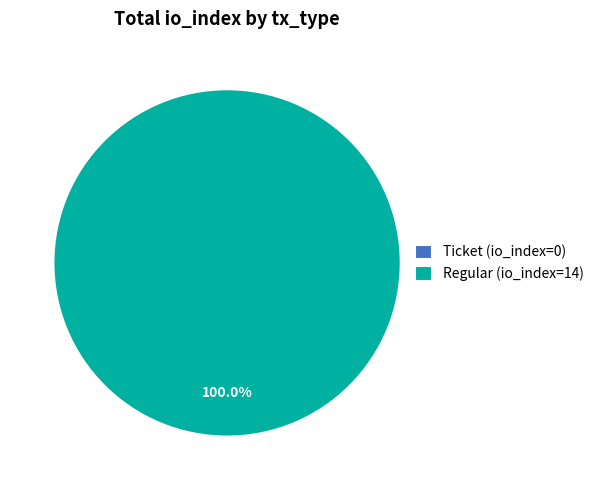

Rank the categories by value from highest to lowest.

Regular (io_index=14), Ticket (io_index=0)